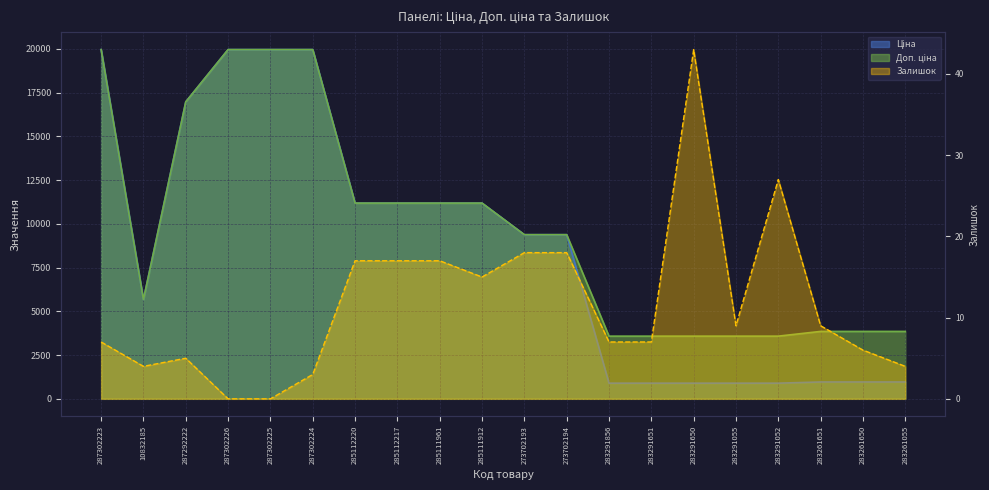

List the series in order of their peak value, highest first.

Ціна, Доп. ціна, Залишок